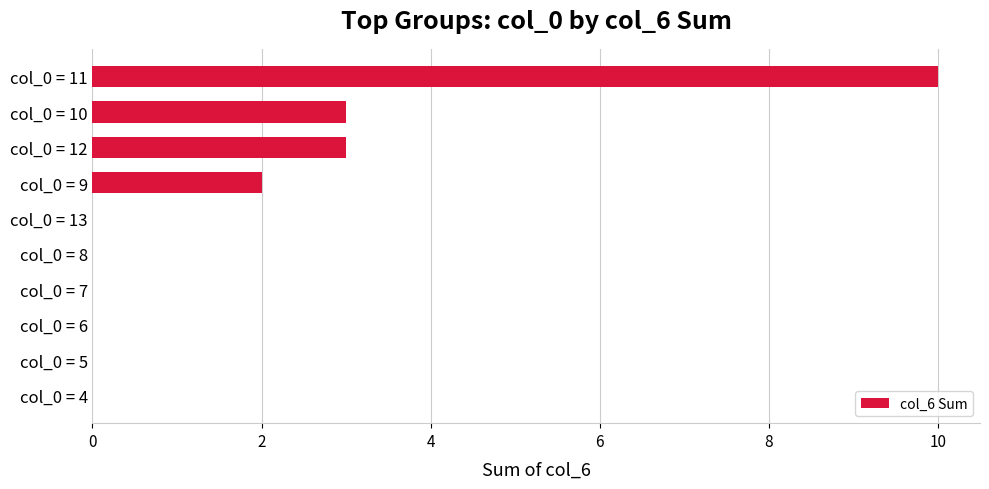

What is the greatest value displayed?

10